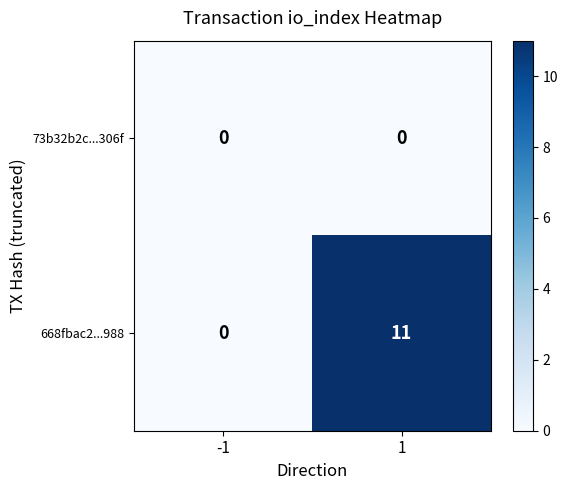

Which series has the largest total across all categories?

668fbac2...988